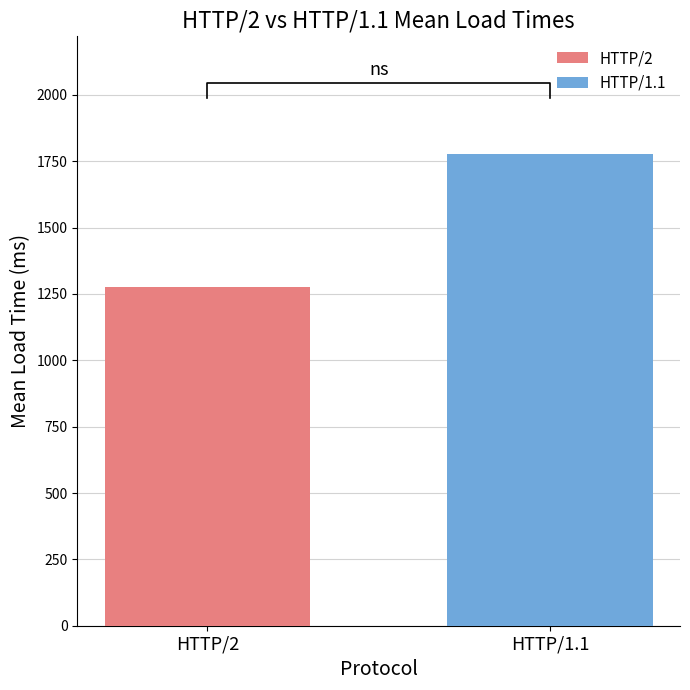

What is the maximum value for HTTP/1.1?

1776.3